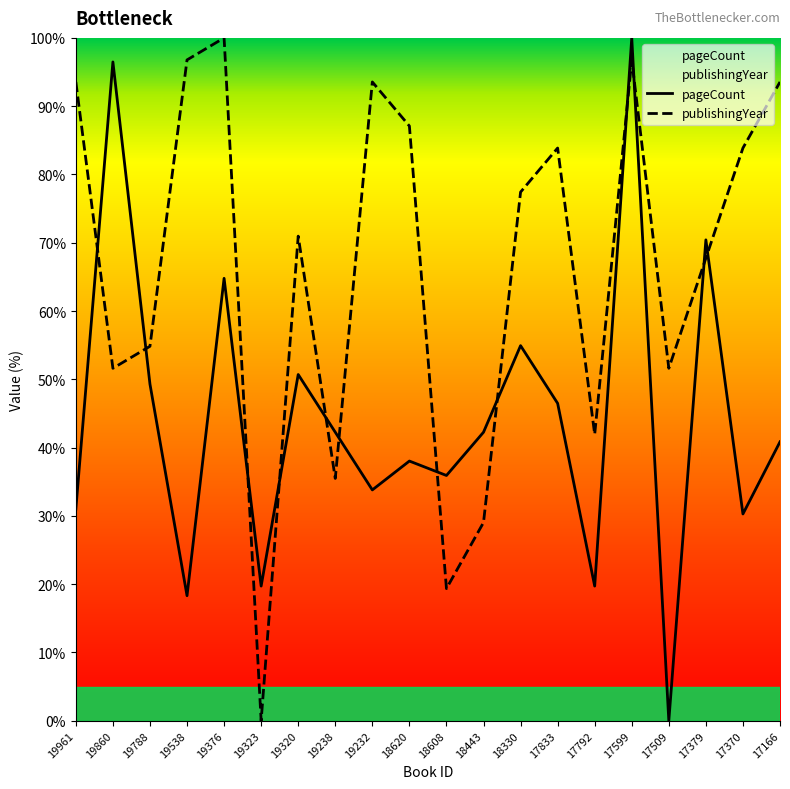

Does the chart have visible grid lines?

No